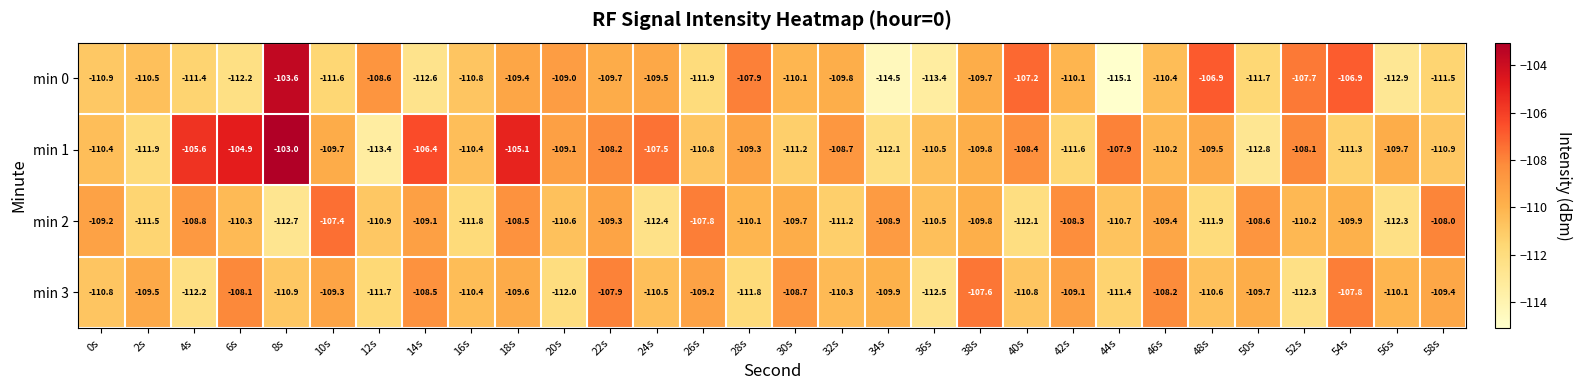

Count the number of data series in this chart.

4